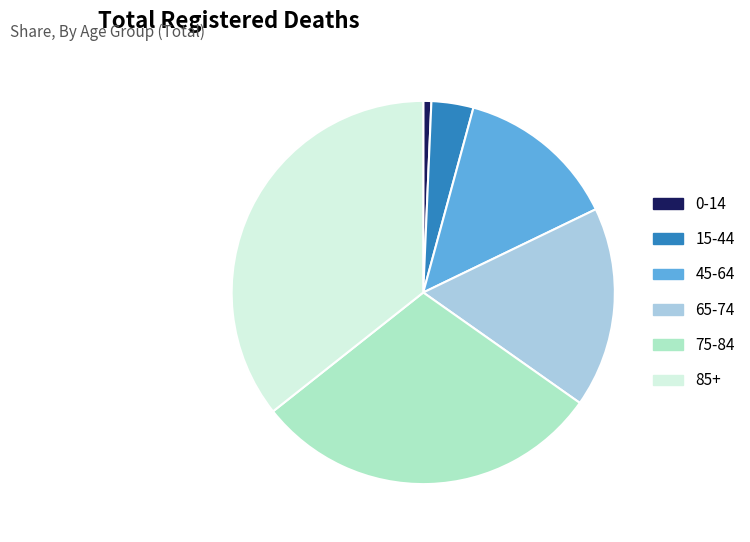

Do 15-44 and 45-64 together represent more than half of the pie?

No